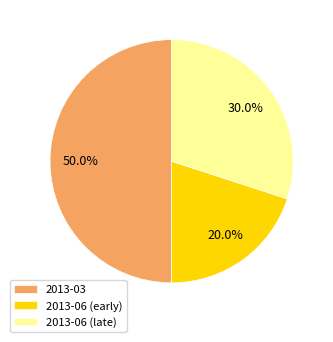

Does 2013-06 (early) account for over 50% of the chart?

No